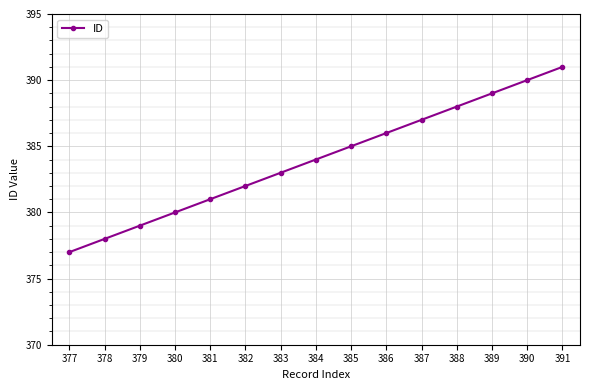

Rank the categories by value from highest to lowest.

391, 390, 389, 388, 387, 386, 385, 384, 383, 382, 381, 380, 379, 378, 377